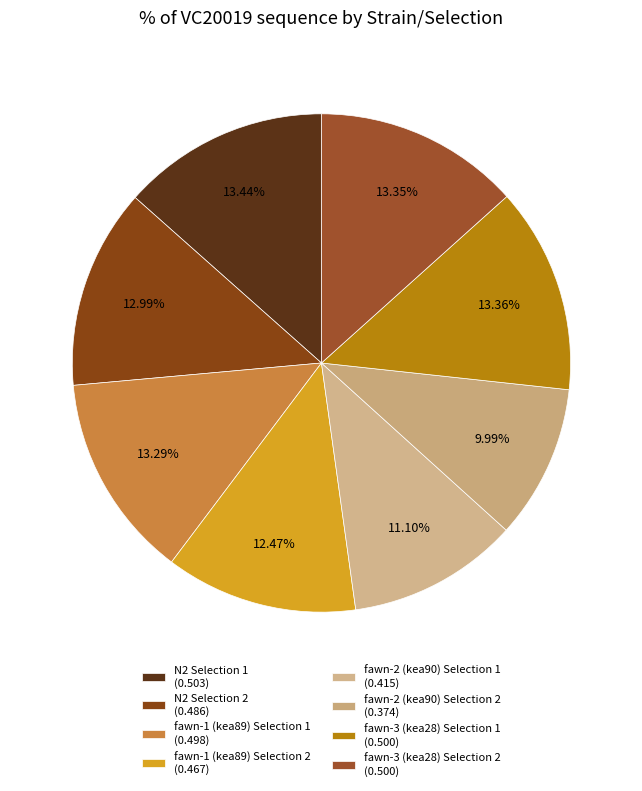

How many slices are in this pie chart?

8